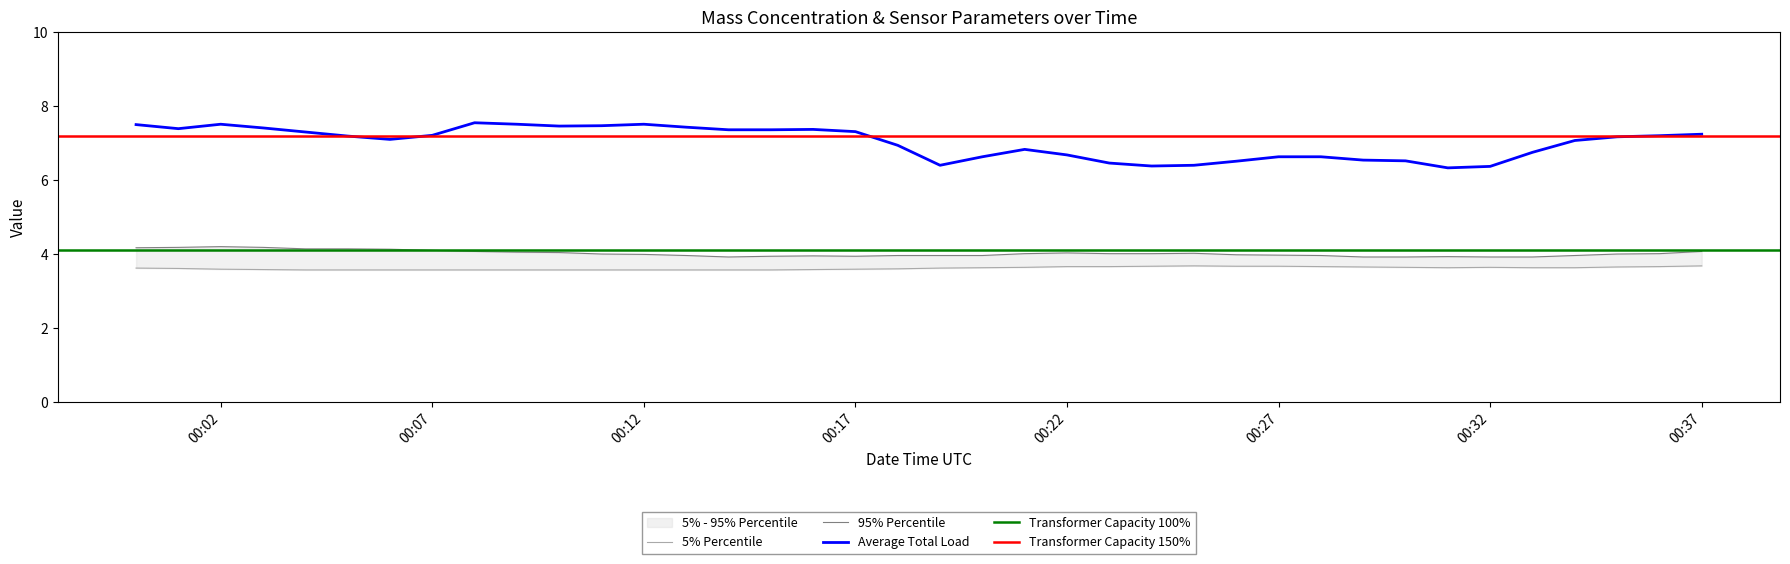

What is the minimum value for Average Total Load?

6.3